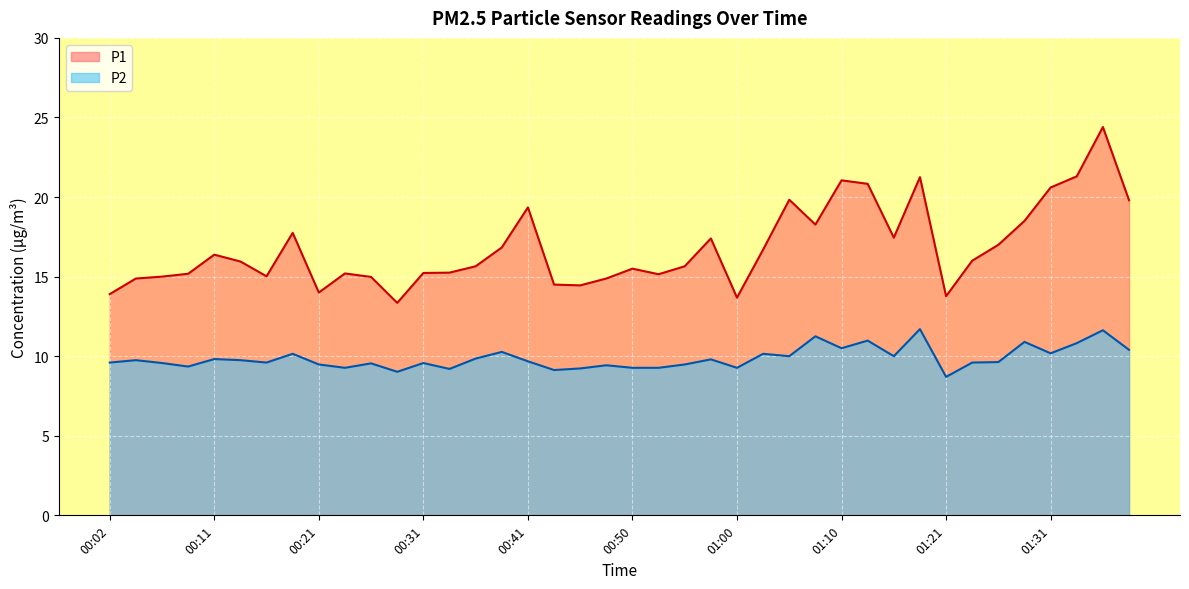

How many data points in P1 are above 15?

29